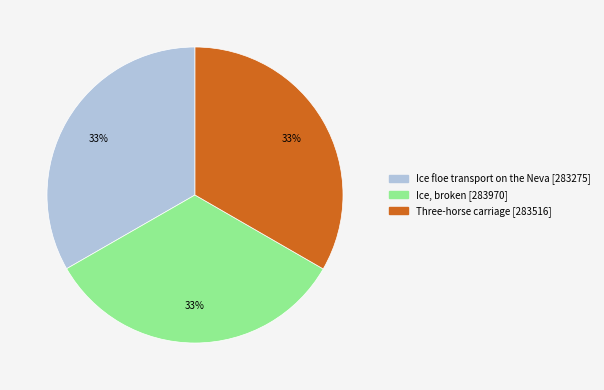

To the nearest percent, what percentage of the pie is Ice, broken?

33%